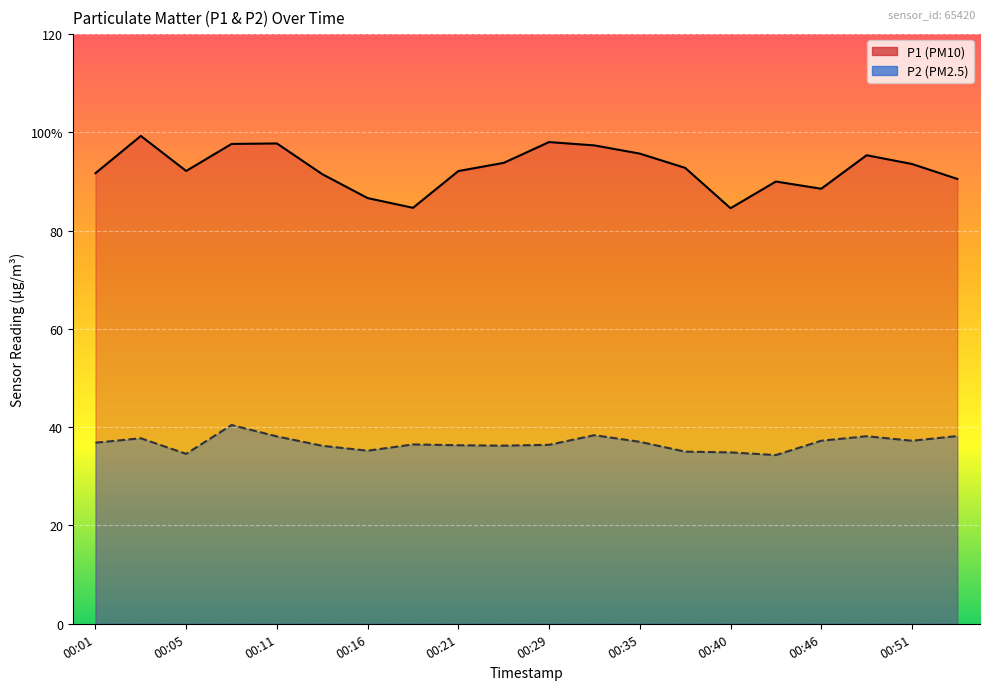

Which has a higher value, 00:35 or 00:21?

00:35